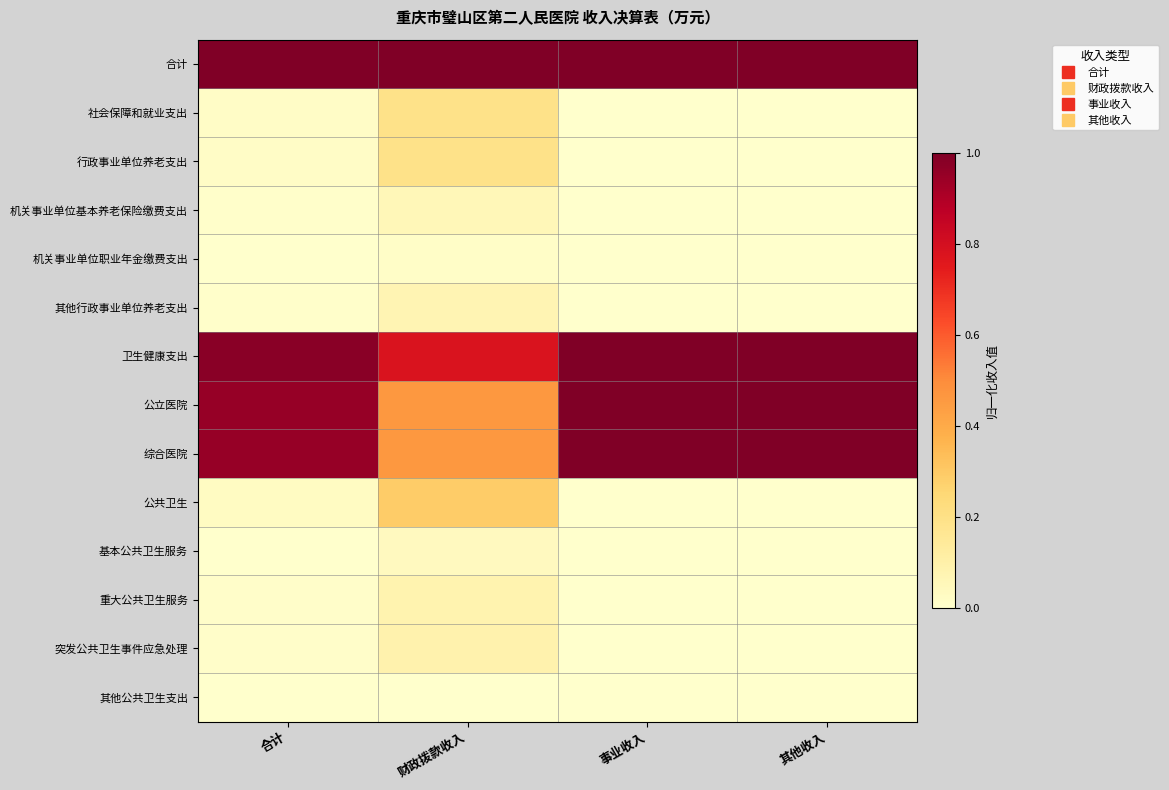

At 其他收入, list the series in order from smallest to largest.

社会保障和就业支出, 行政事业单位养老支出, 机关事业单位基本养老保险缴费支出, 机关事业单位职业年金缴费支出, 其他行政事业单位养老支出, 公共卫生, 基本公共卫生服务, 重大公共卫生服务, 突发公共卫生事件应急处理, 其他公共卫生支出, 合计, 卫生健康支出, 公立医院, 综合医院